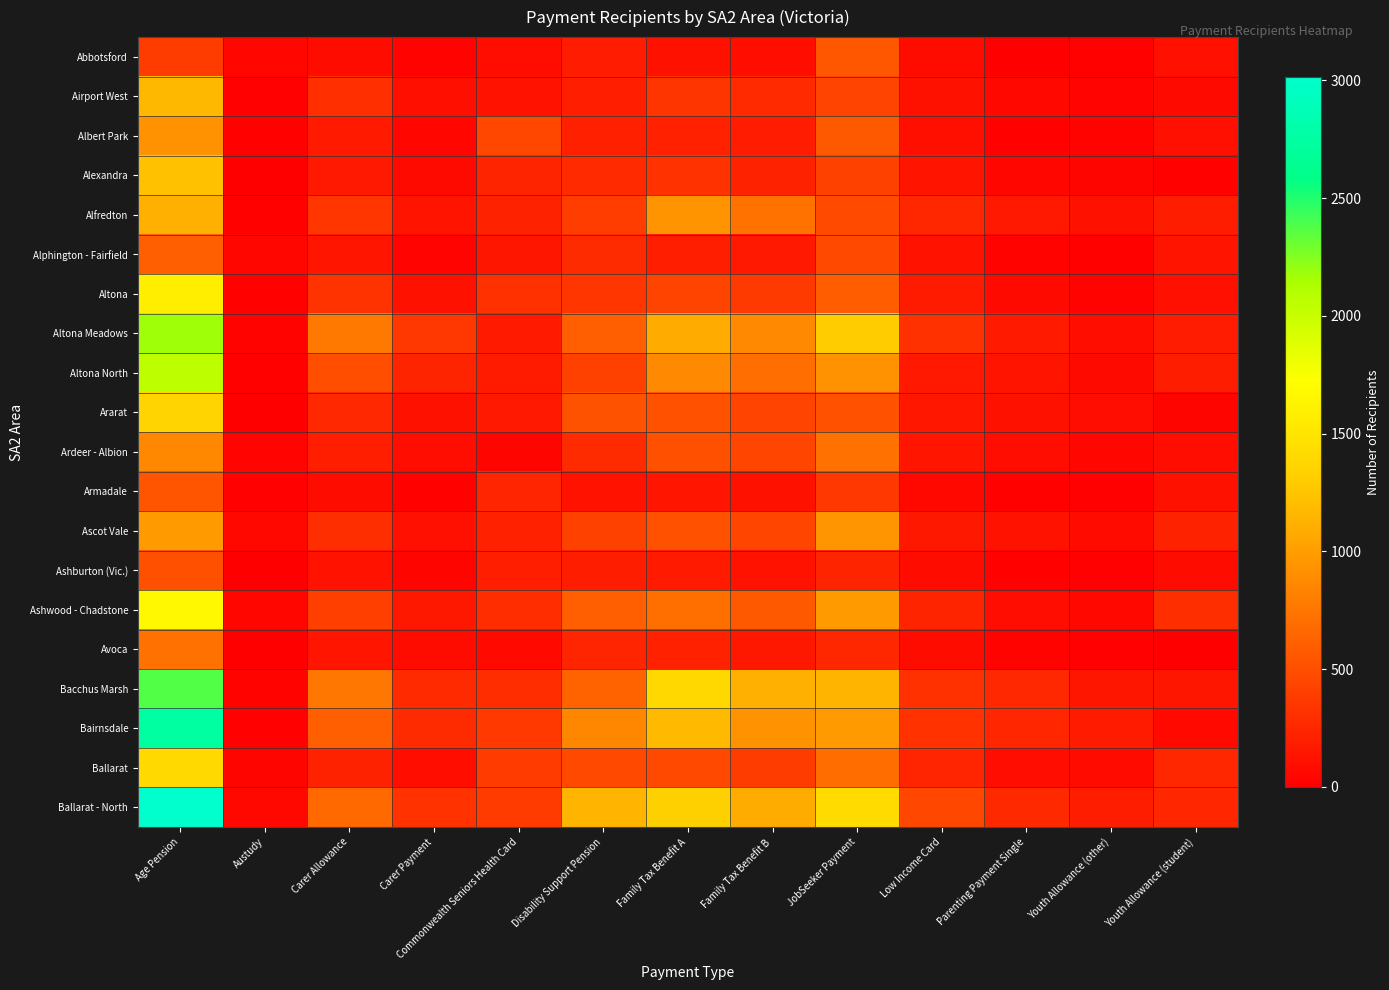

Reading left to right, what are all the values shown in this chart?

Abbotsford: Age Pension=386	Austudy=46	Carer Allowance=81	Carer Payment=29	Commonwealth Seniors Health Card=85	Disability Support Pension=185	Family Tax Benefit A=116	Family Tax Benefit B=98	JobSeeker Payment=549	Low Income Card=79	Parenting Payment Single=11	Youth Allowance (other)=23	Youth Allowance (student)=110
Airport West: Age Pension=1168	Austudy=13	Carer Allowance=305	Carer Payment=103	Commonwealth Seniors Health Card=122	Disability Support Pension=195	Family Tax Benefit A=338	Family Tax Benefit B=276	JobSeeker Payment=425	Low Income Card=115	Parenting Payment Single=55	Youth Allowance (other)=33	Youth Allowance (student)=70
Albert Park: Age Pension=928	Austudy=21	Carer Allowance=170	Carer Payment=42	Commonwealth Seniors Health Card=459	Disability Support Pension=211	Family Tax Benefit A=213	Family Tax Benefit B=185	JobSeeker Payment=569	Low Income Card=101	Parenting Payment Single=23	Youth Allowance (other)=24	Youth Allowance (student)=111
Alexandra: Age Pension=1228	Austudy=0	Carer Allowance=164	Carer Payment=67	Commonwealth Seniors Health Card=230	Disability Support Pension=274	Family Tax Benefit A=318	Family Tax Benefit B=221	JobSeeker Payment=414	Low Income Card=131	Parenting Payment Single=43	Youth Allowance (other)=39	Youth Allowance (student)=20
Alfredton: Age Pension=1122	Austudy=21	Carer Allowance=349	Carer Payment=134	Commonwealth Seniors Health Card=223	Disability Support Pension=394	Family Tax Benefit A=934	Family Tax Benefit B=728	JobSeeker Payment=475	Low Income Card=249	Parenting Payment Single=161	Youth Allowance (other)=116	Youth Allowance (student)=190
Alphington - Fairfield: Age Pension=607	Austudy=47	Carer Allowance=136	Carer Payment=34	Commonwealth Seniors Health Card=142	Disability Support Pension=279	Family Tax Benefit A=198	Family Tax Benefit B=159	JobSeeker Payment=464	Low Income Card=120	Parenting Payment Single=28	Youth Allowance (other)=20	Youth Allowance (student)=131
Altona: Age Pension=1579	Austudy=18	Carer Allowance=327	Carer Payment=115	Commonwealth Seniors Health Card=315	Disability Support Pension=349	Family Tax Benefit A=437	Family Tax Benefit B=371	JobSeeker Payment=593	Low Income Card=173	Parenting Payment Single=70	Youth Allowance (other)=29	Youth Allowance (student)=110
Altona Meadows: Age Pension=2179	Austudy=26	Carer Allowance=767	Carer Payment=357	Commonwealth Seniors Health Card=170	Disability Support Pension=605	Family Tax Benefit A=1086	Family Tax Benefit B=872	JobSeeker Payment=1292	Low Income Card=317	Parenting Payment Single=167	Youth Allowance (other)=96	Youth Allowance (student)=184
Altona North: Age Pension=2052	Austudy=18	Carer Allowance=500	Carer Payment=233	Commonwealth Seniors Health Card=182	Disability Support Pension=412	Family Tax Benefit A=873	Family Tax Benefit B=703	JobSeeker Payment=925	Low Income Card=163	Parenting Payment Single=130	Youth Allowance (other)=65	Youth Allowance (student)=190
Ararat: Age Pension=1361	Austudy=8	Carer Allowance=255	Carer Payment=116	Commonwealth Seniors Health Card=164	Disability Support Pension=528	Family Tax Benefit A=513	Family Tax Benefit B=424	JobSeeker Payment=518	Low Income Card=149	Parenting Payment Single=113	Youth Allowance (other)=88	Youth Allowance (student)=37
Ardeer - Albion: Age Pension=864	Austudy=32	Carer Allowance=198	Carer Payment=94	Commonwealth Seniors Health Card=41	Disability Support Pension=281	Family Tax Benefit A=507	Family Tax Benefit B=442	JobSeeker Payment=723	Low Income Card=136	Parenting Payment Single=92	Youth Allowance (other)=47	Youth Allowance (student)=86
Armadale: Age Pension=538	Austudy=15	Carer Allowance=82	Carer Payment=21	Commonwealth Seniors Health Card=237	Disability Support Pension=118	Family Tax Benefit A=137	Family Tax Benefit B=117	JobSeeker Payment=358	Low Income Card=53	Parenting Payment Single=19	Youth Allowance (other)=12	Youth Allowance (student)=115
Ascot Vale: Age Pension=982	Austudy=53	Carer Allowance=299	Carer Payment=108	Commonwealth Seniors Health Card=214	Disability Support Pension=414	Family Tax Benefit A=516	Family Tax Benefit B=442	JobSeeker Payment=948	Low Income Card=157	Parenting Payment Single=126	Youth Allowance (other)=71	Youth Allowance (student)=222
Ashburton (Vic.): Age Pension=507	Austudy=7	Carer Allowance=118	Carer Payment=38	Commonwealth Seniors Health Card=202	Disability Support Pension=192	Family Tax Benefit A=170	Family Tax Benefit B=128	JobSeeker Payment=232	Low Income Card=80	Parenting Payment Single=19	Youth Allowance (other)=14	Youth Allowance (student)=78
Ashwood - Chadstone: Age Pension=1671	Austudy=44	Carer Allowance=403	Carer Payment=155	Commonwealth Seniors Health Card=294	Disability Support Pension=608	Family Tax Benefit A=708	Family Tax Benefit B=567	JobSeeker Payment=979	Low Income Card=235	Parenting Payment Single=93	Youth Allowance (other)=56	Youth Allowance (student)=296
Avoca: Age Pension=722	Austudy=0	Carer Allowance=137	Carer Payment=81	Commonwealth Seniors Health Card=61	Disability Support Pension=238	Family Tax Benefit A=213	Family Tax Benefit B=155	JobSeeker Payment=249	Low Income Card=82	Parenting Payment Single=24	Youth Allowance (other)=17	Youth Allowance (student)=9
Bacchus Marsh: Age Pension=2372	Austudy=29	Carer Allowance=754	Carer Payment=271	Commonwealth Seniors Health Card=289	Disability Support Pension=631	Family Tax Benefit A=1395	Family Tax Benefit B=1115	JobSeeker Payment=1150	Low Income Card=315	Parenting Payment Single=262	Youth Allowance (other)=146	Youth Allowance (student)=142
Bairnsdale: Age Pension=2737	Austudy=13	Carer Allowance=608	Carer Payment=280	Commonwealth Seniors Health Card=365	Disability Support Pension=858	Family Tax Benefit A=1179	Family Tax Benefit B=927	JobSeeker Payment=979	Low Income Card=323	Parenting Payment Single=242	Youth Allowance (other)=173	Youth Allowance (student)=63
Ballarat: Age Pension=1405	Austudy=37	Carer Allowance=218	Carer Payment=95	Commonwealth Seniors Health Card=377	Disability Support Pension=466	Family Tax Benefit A=463	Family Tax Benefit B=385	JobSeeker Payment=698	Low Income Card=237	Parenting Payment Single=87	Youth Allowance (other)=76	Youth Allowance (student)=251
Ballarat - North: Age Pension=3013	Austudy=53	Carer Allowance=667	Carer Payment=320	Commonwealth Seniors Health Card=377	Disability Support Pension=1149	Family Tax Benefit A=1326	Family Tax Benefit B=1092	JobSeeker Payment=1423	Low Income Card=455	Parenting Payment Single=267	Youth Allowance (other)=194	Youth Allowance (student)=245